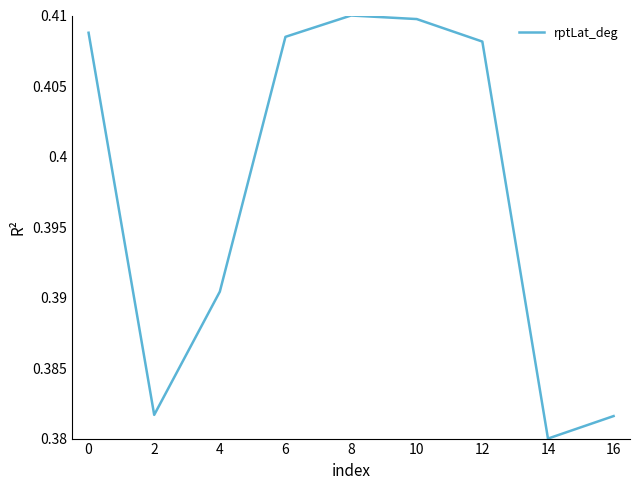

Is it true that the value at 0 is 0.7?

False